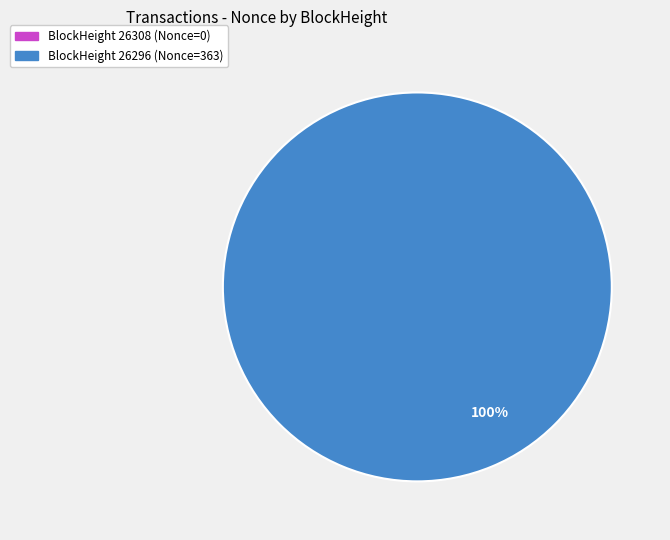

How many segments does this pie chart have?

2